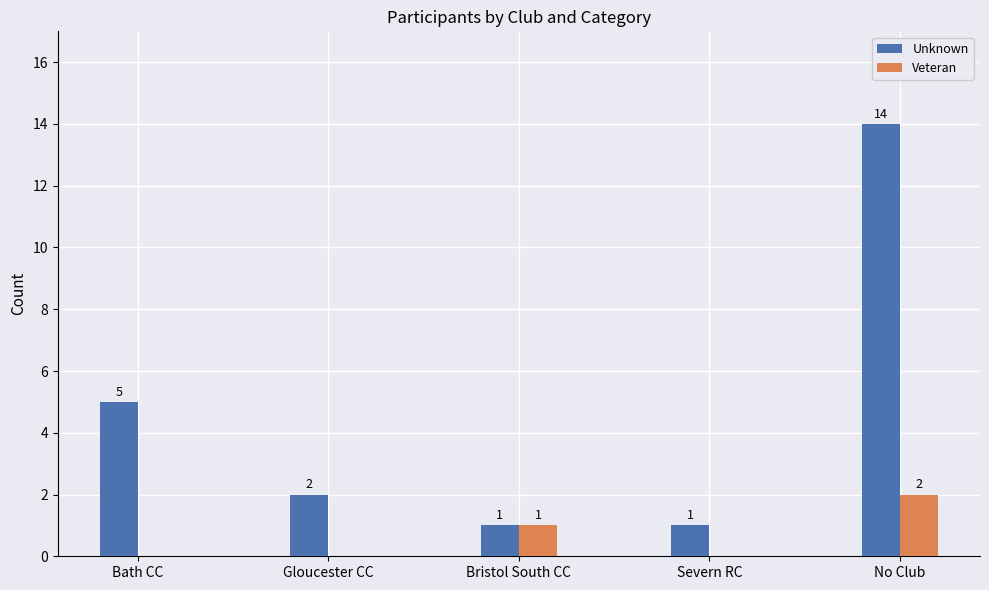

Count the Veteran values in the range 0 to 1.

4